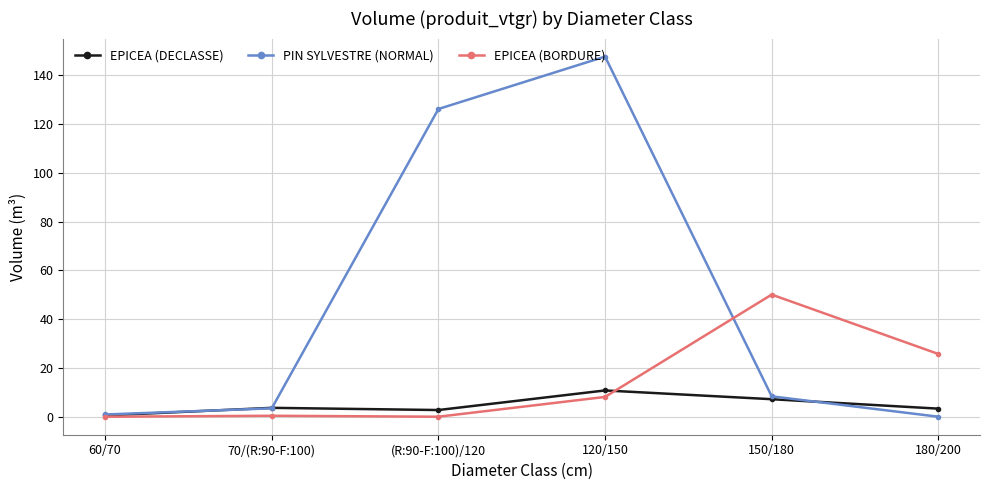

Is the value of PIN SYLVESTRE (NORMAL) at (R:90-F:100)/120 greater than the value of EPICEA (DECLASSE) at 120/150?

Yes